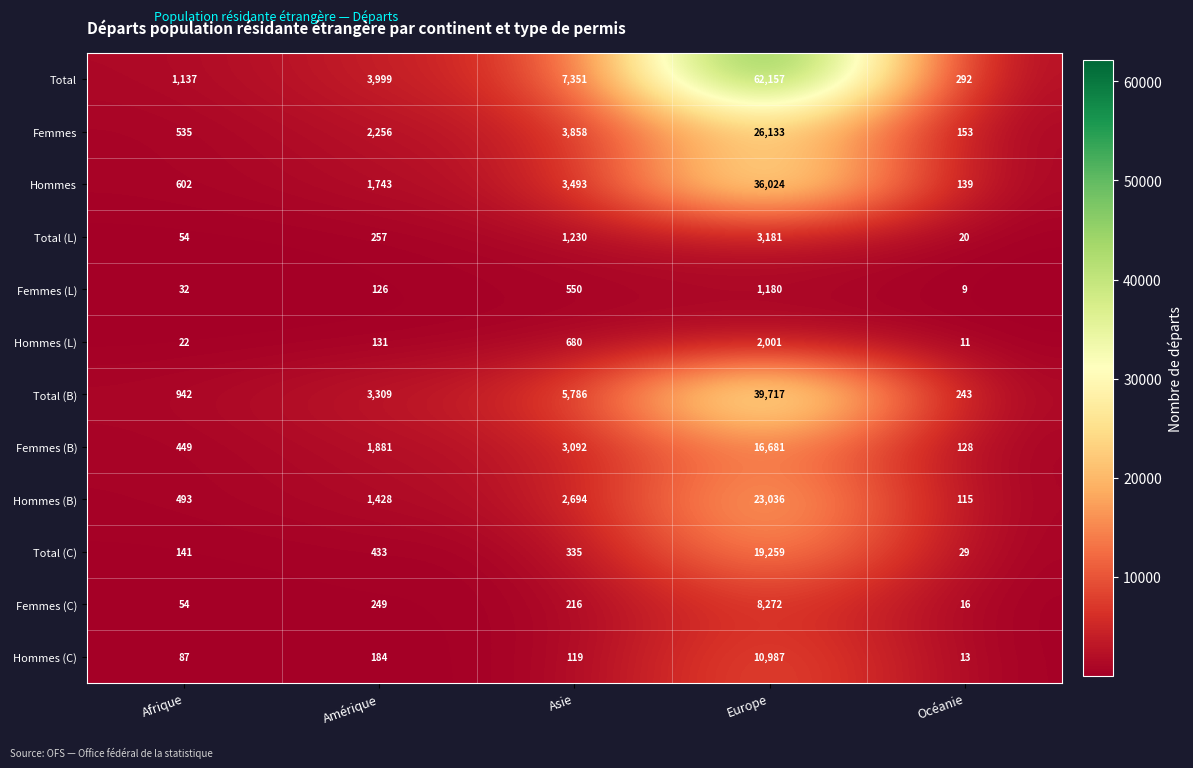

What is the greatest value displayed?

62157